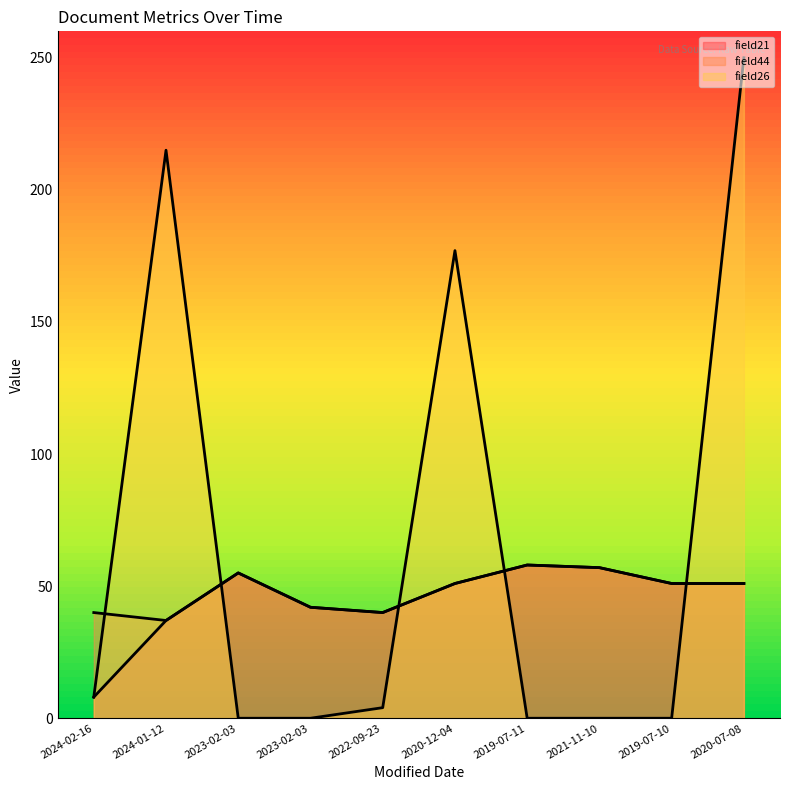

The value of field21 at 2019-07-11 is 58. True or false?

True